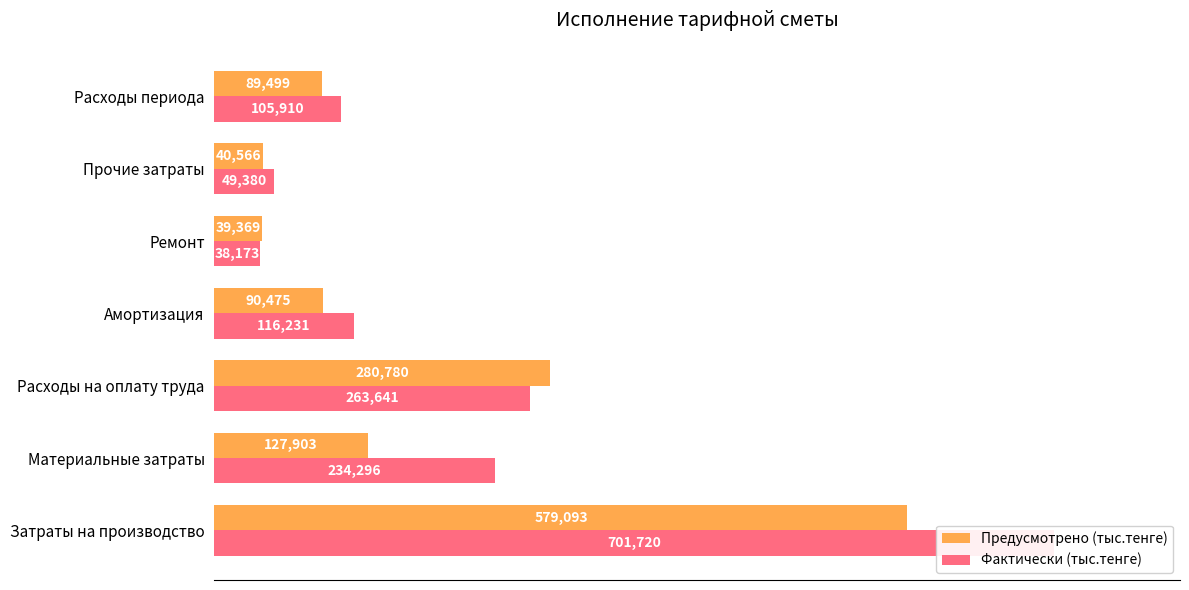

What is the value of the Предусмотрено (тыс.тенге) bar at the 3rd from the left?

280780.3